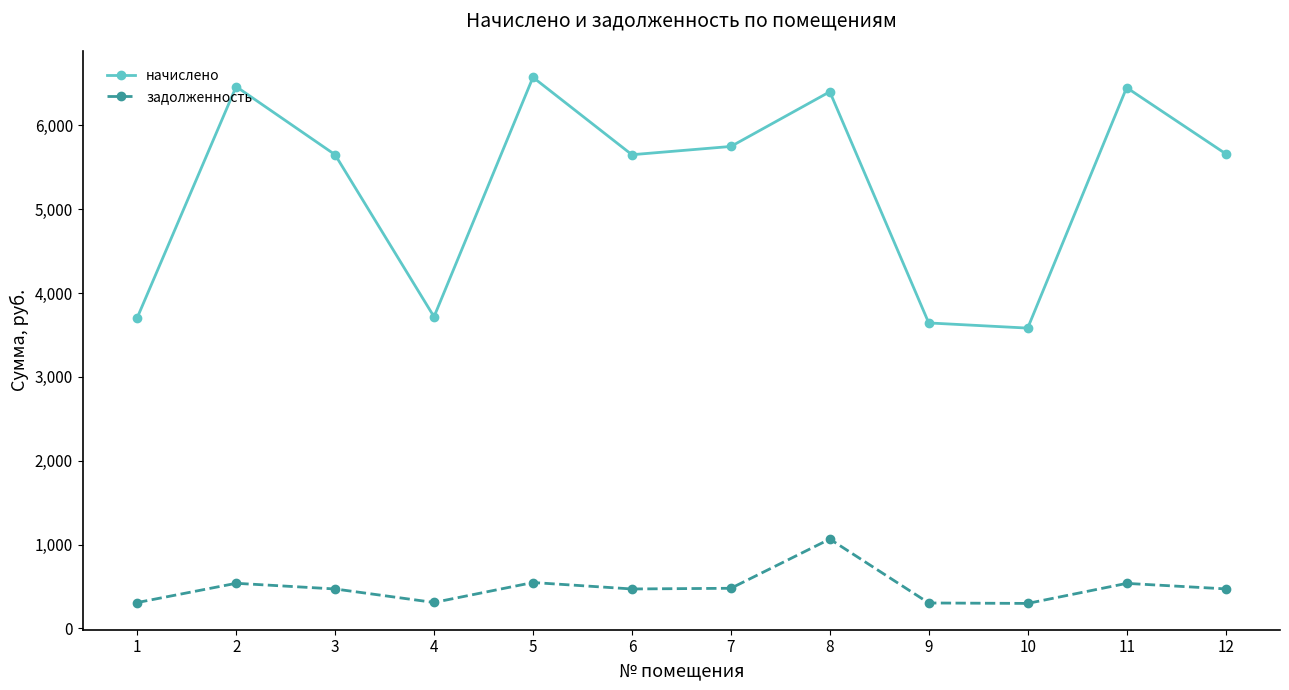

At how many categories does at least one series exceed 792?

12